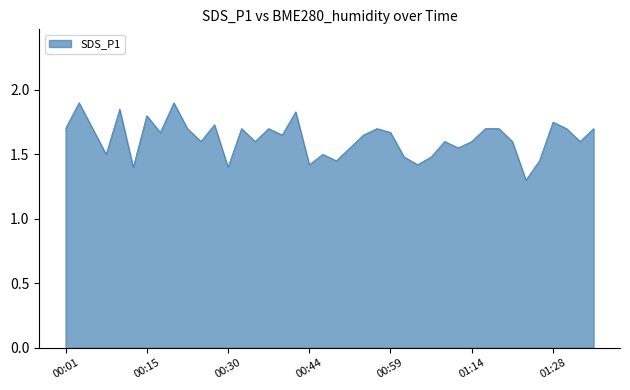

How many lines are shown in the chart?

1